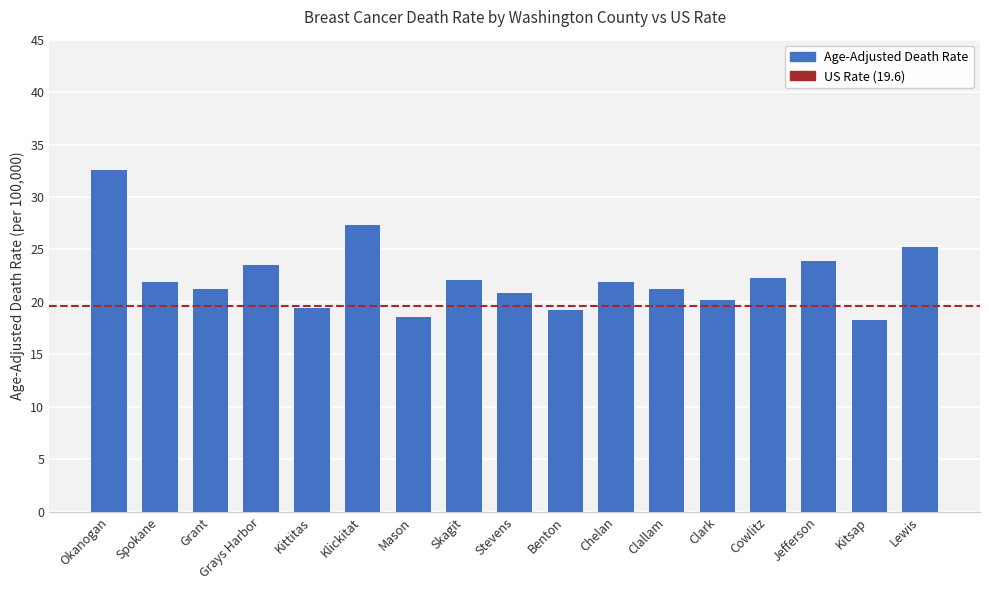

At which label is the value closest to 25?

Lewis